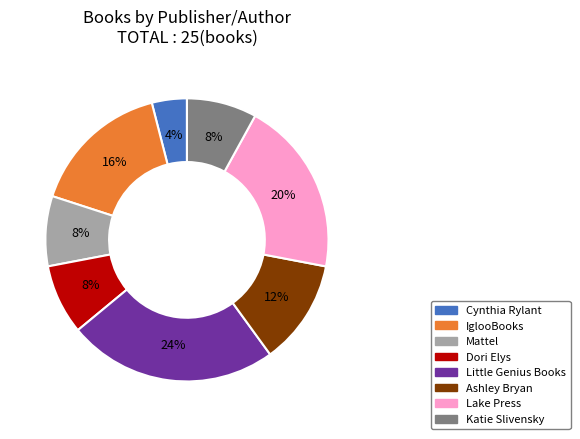

Which has a higher value, Lake Press or IglooBooks?

Lake Press